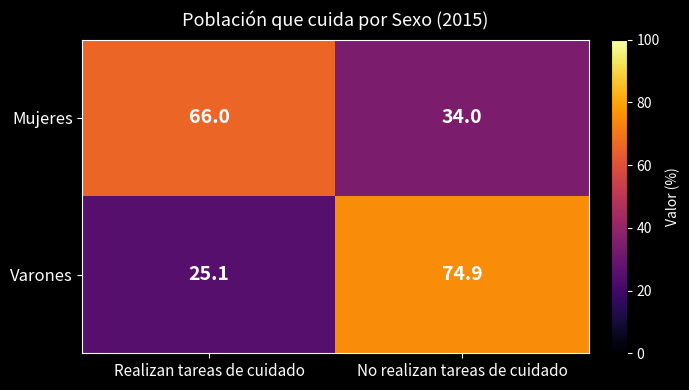

What is the total value across all series at Realizan tareas de cuidado?

91.1